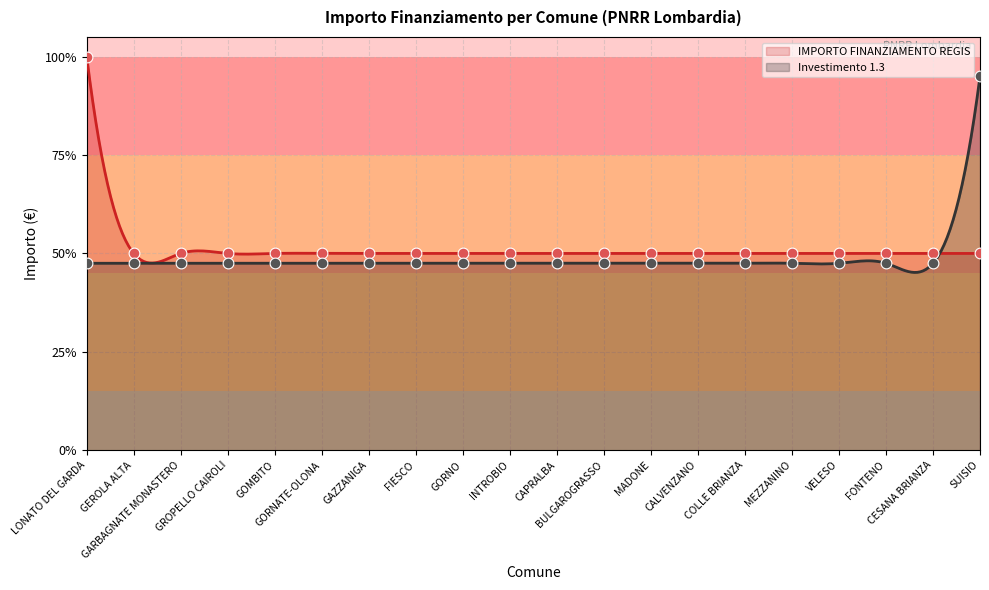

Is the value of IMPORTO FINANZIAMENTO REGIS at GAZZANIGA greater than the value of Investimento 1.3 at MEZZANINO?

Yes